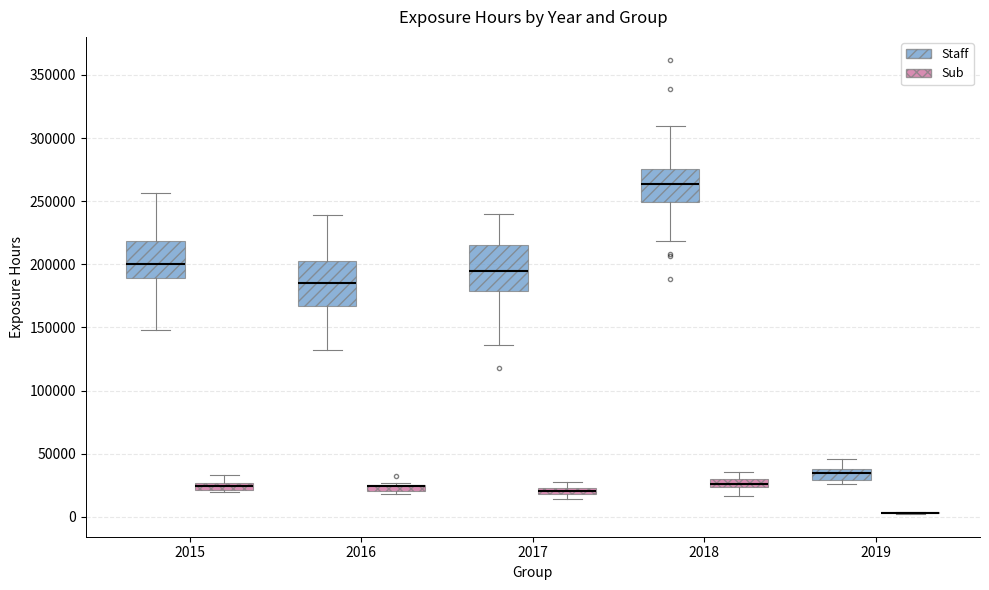

Where is the upper edge of the box for 2017 (Sub) on the y-axis? The values are not printed on the chart, so give them approximately, as read against the axis.

25000